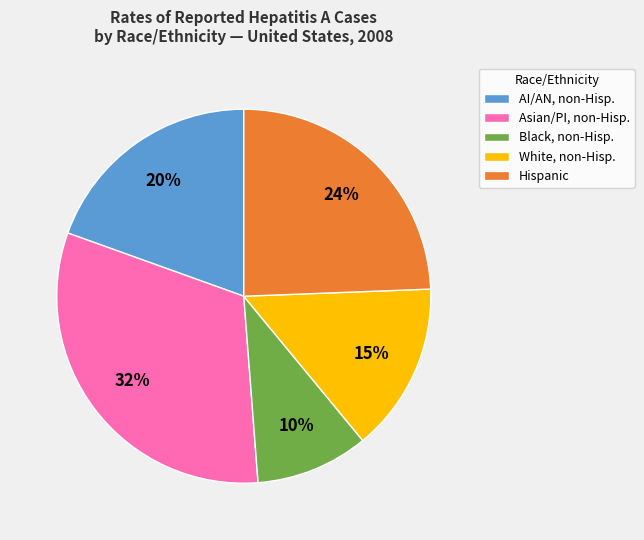

Do AI/AN, non-Hisp. and Asian/PI, non-Hisp. together represent more than half of the pie?

Yes